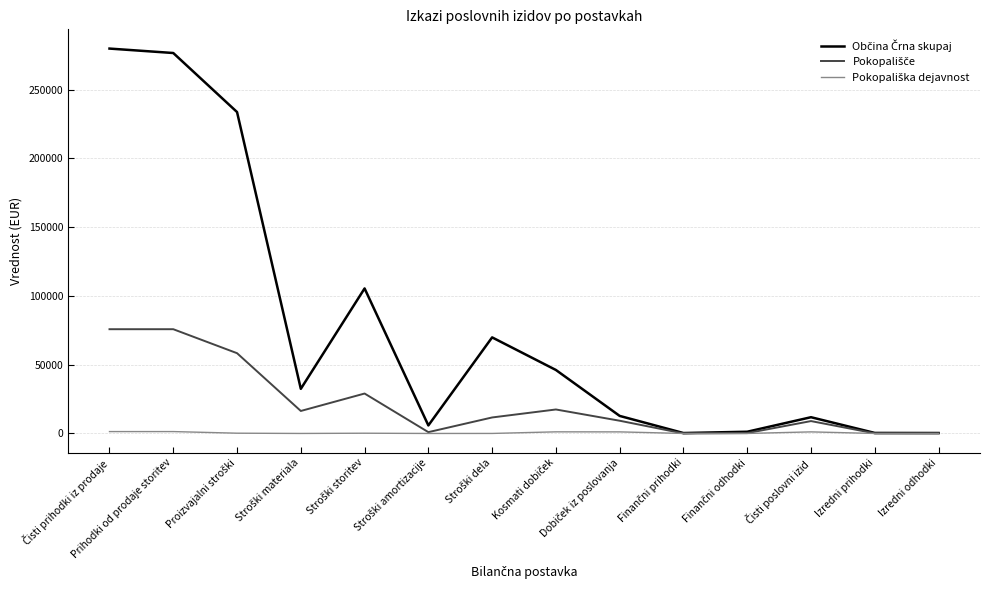

What is the greatest value displayed?

279828.8